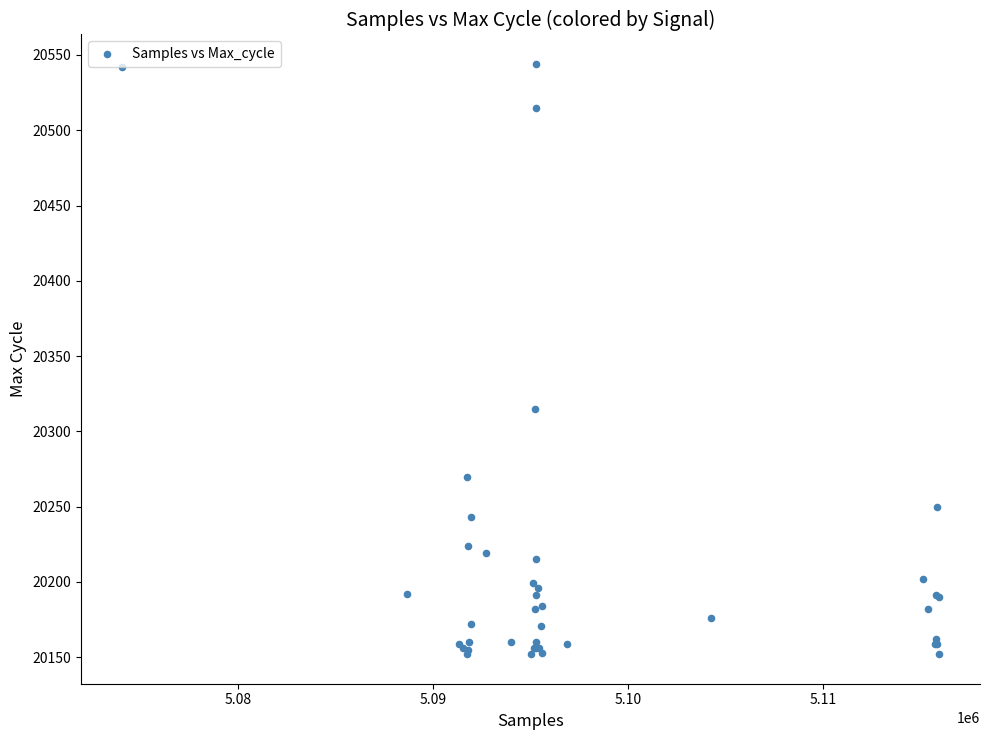

What Y value in the scatter plot is closest to 20348?

20315